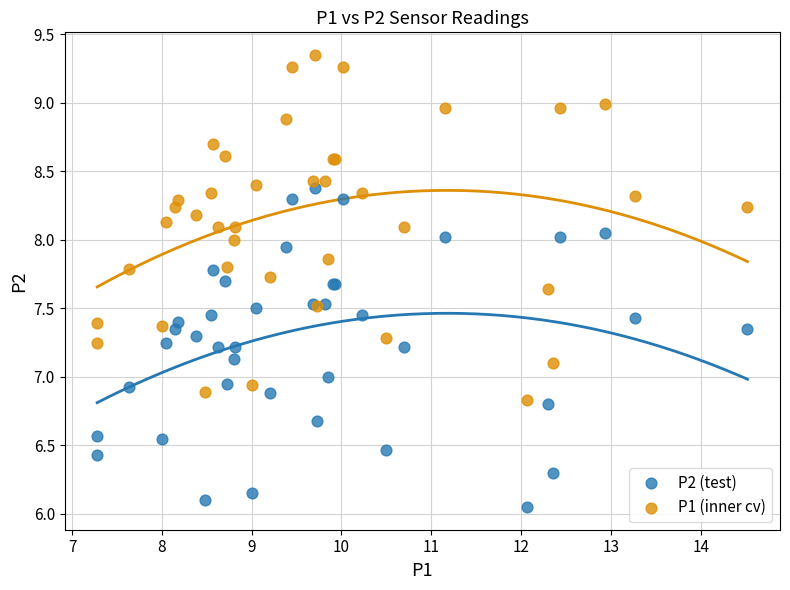

Which series contains the highest Y value?

P1 (inner cv)